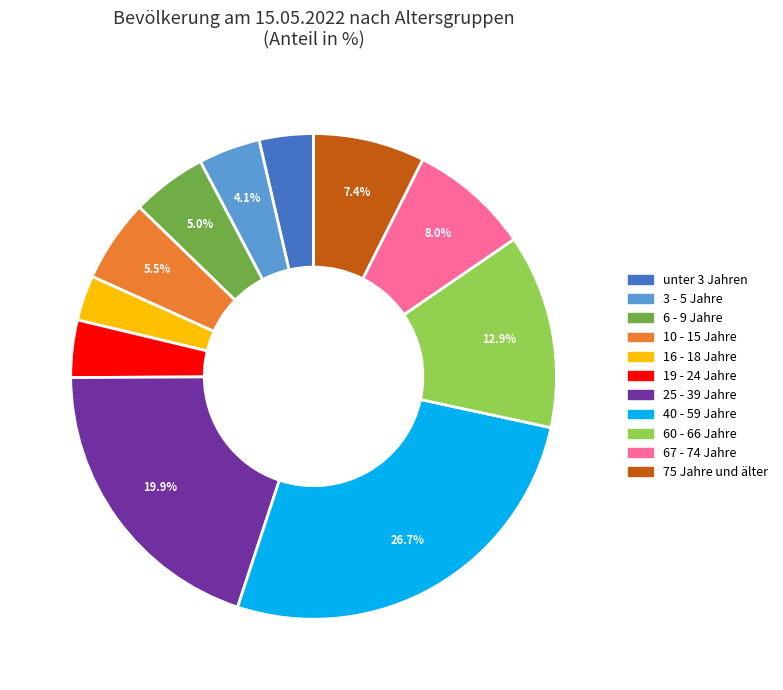

How many segments does this pie chart have?

11